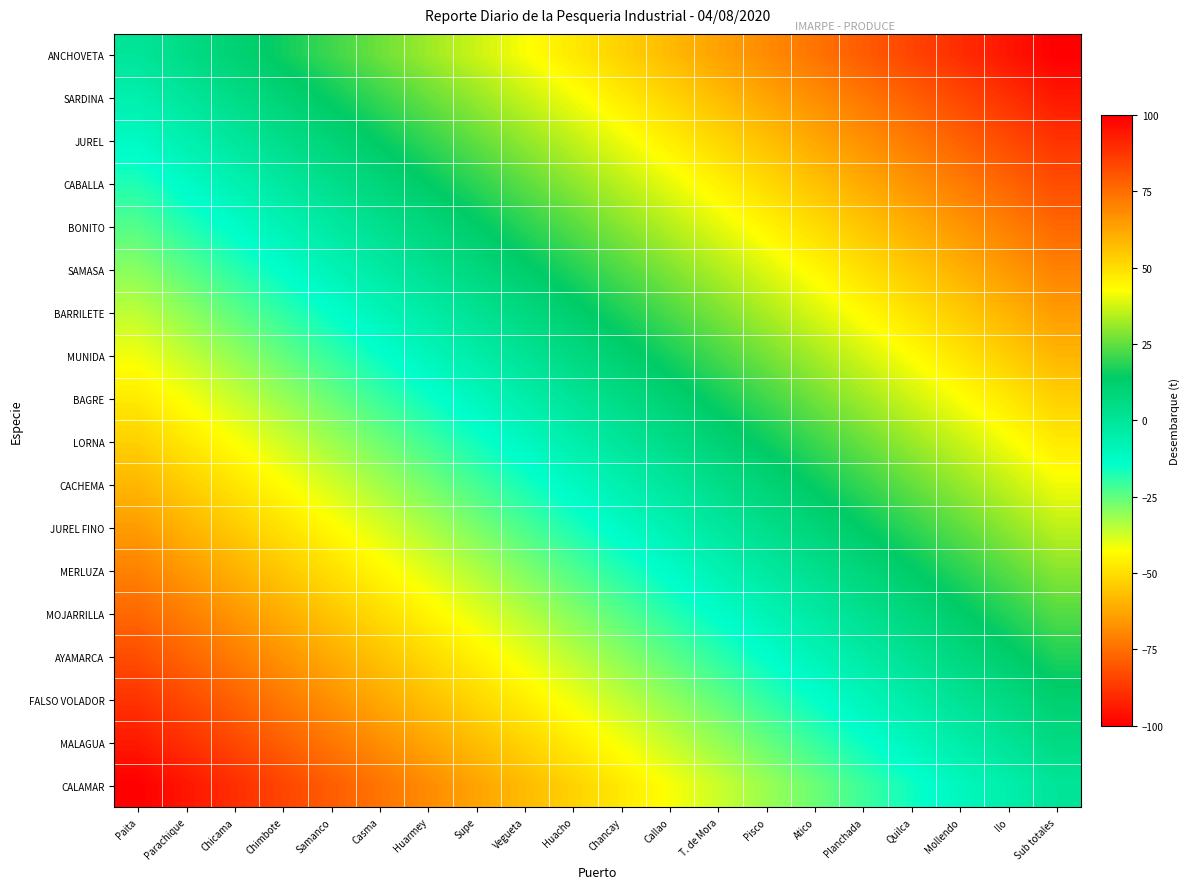

Count the number of categories in the chart.

20